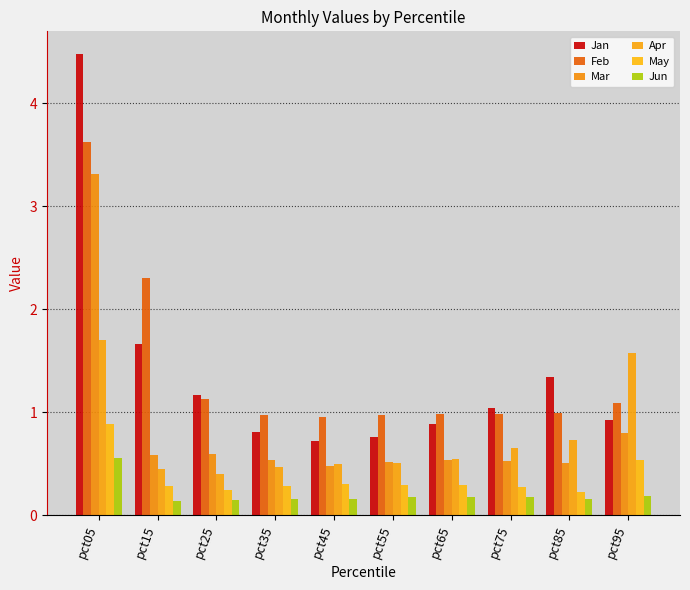

What is the difference between the second highest and minimum values in the Jun series?

0.1